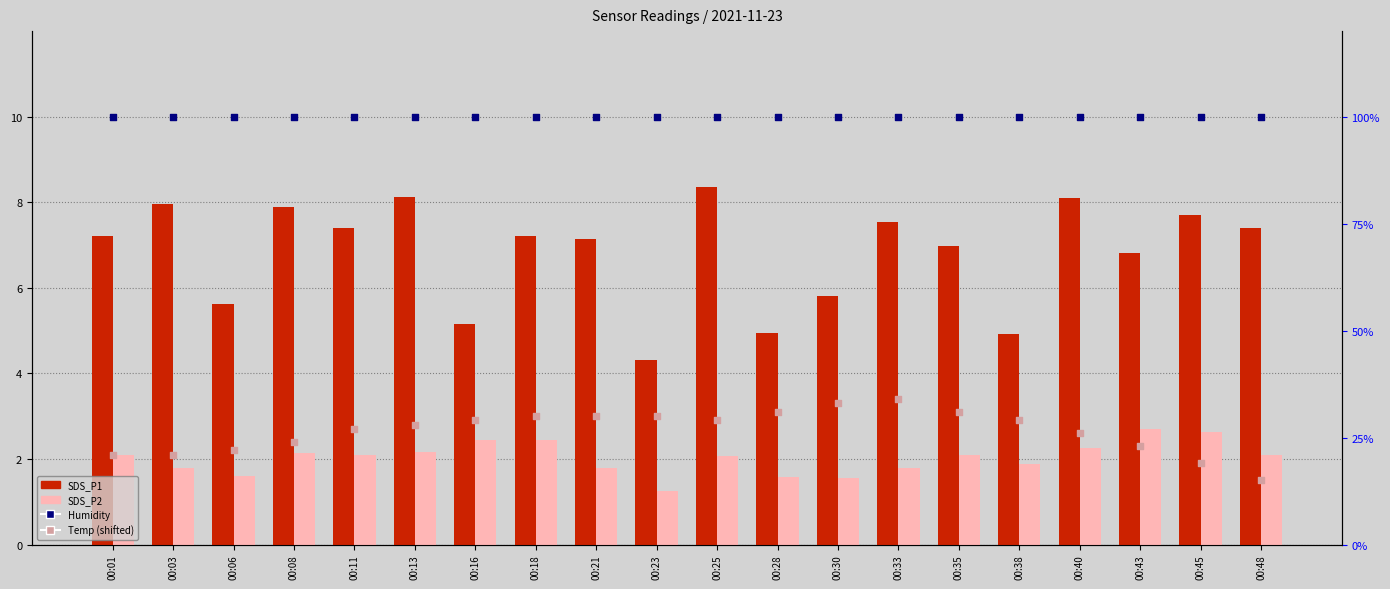

Which series has the largest Y range (max minus min)?

SDS_P1